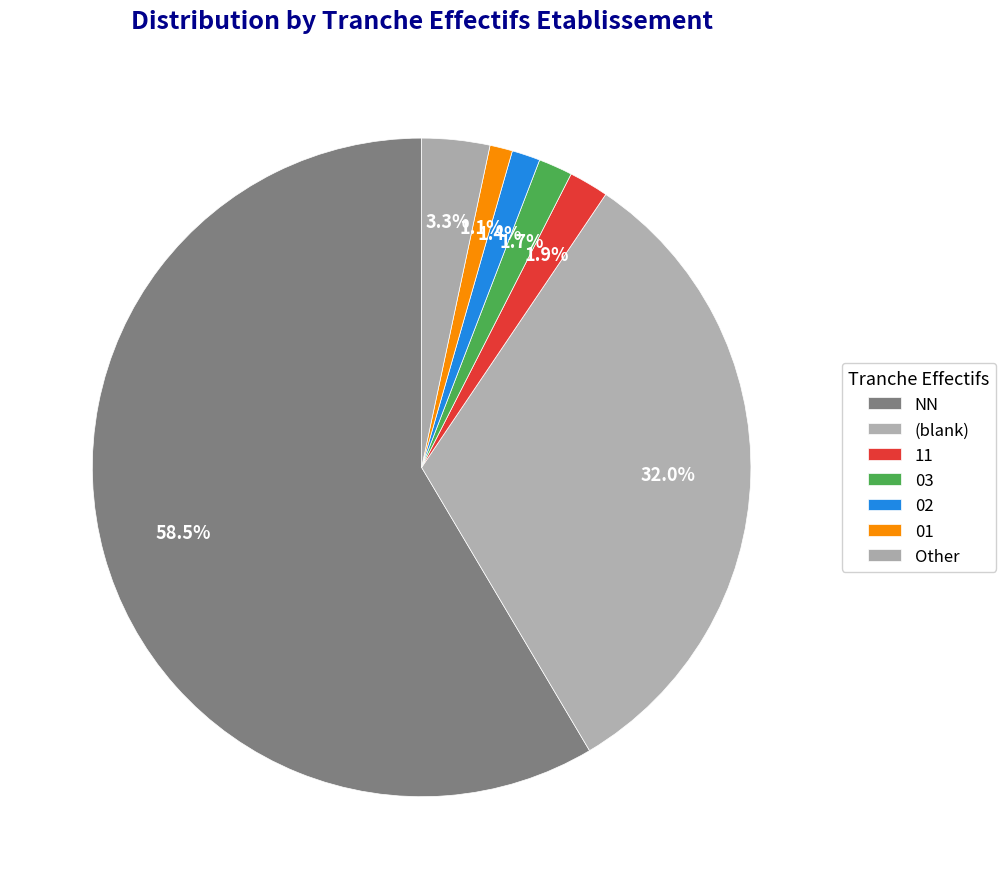

Approximately how many times larger is the value at 02 compared to 11?

0.7